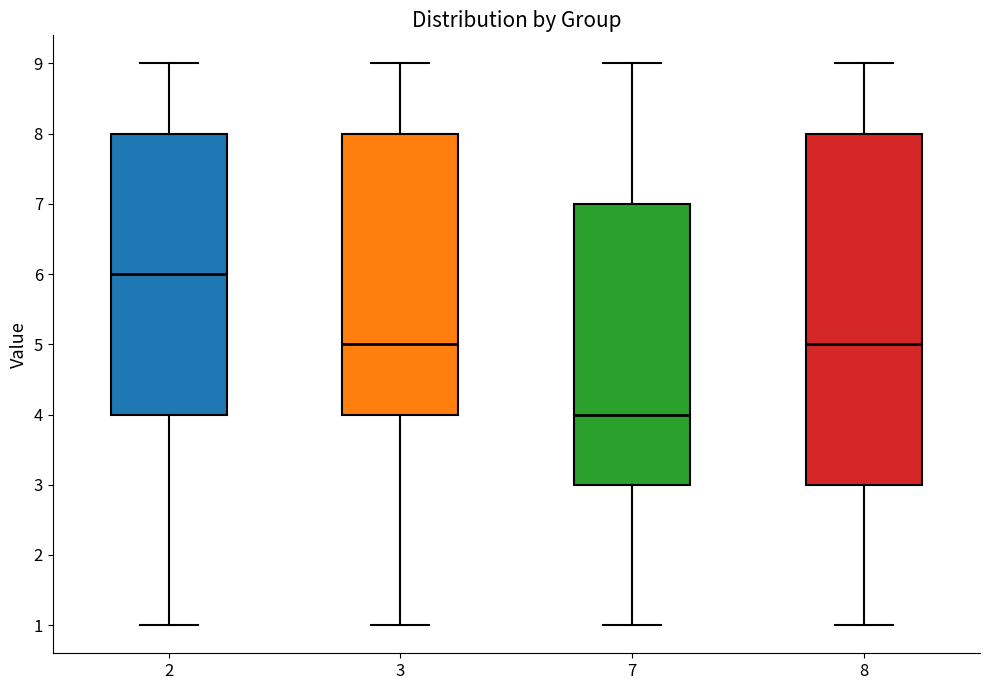

Comparing the boxes themselves (not the whiskers), which one is the tallest?

8